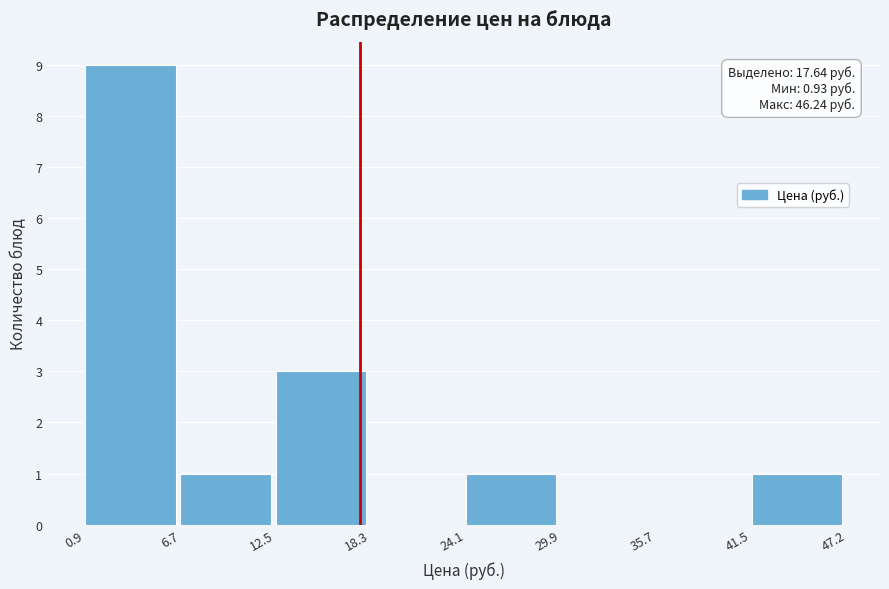

Over which range of the x-axis is the bar tallest?

0.9 to 6.7